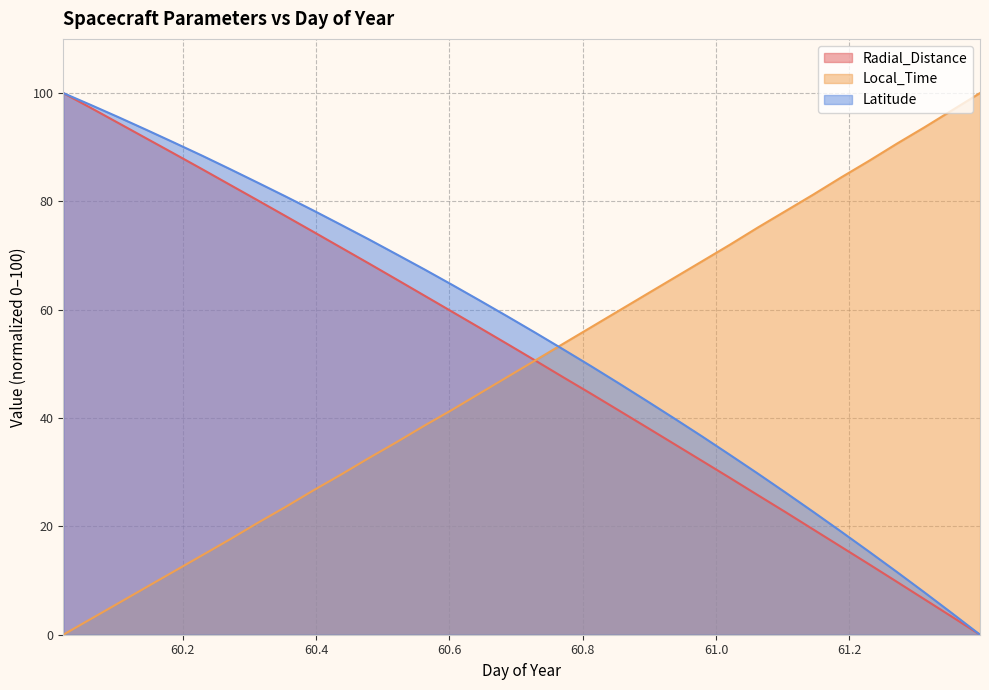

Where do Radial_Distance and Local_Time first cross each other?

60.6875 and 60.7292